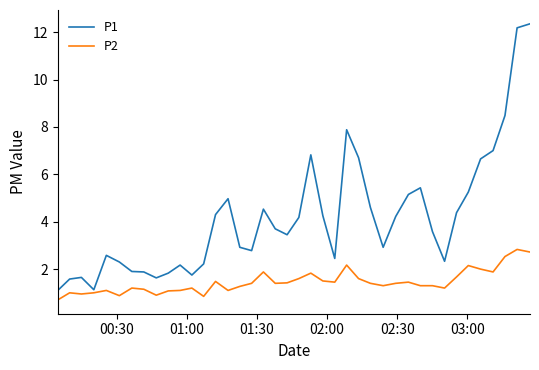

What is the smallest value displayed?

0.7